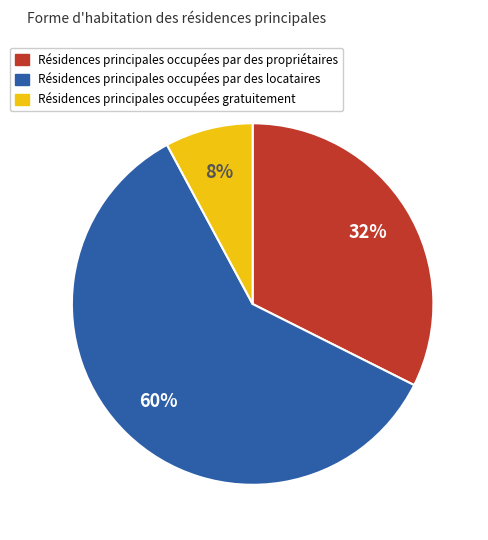

To the nearest percent, what is the difference between the largest and smallest slice percentages?

52%